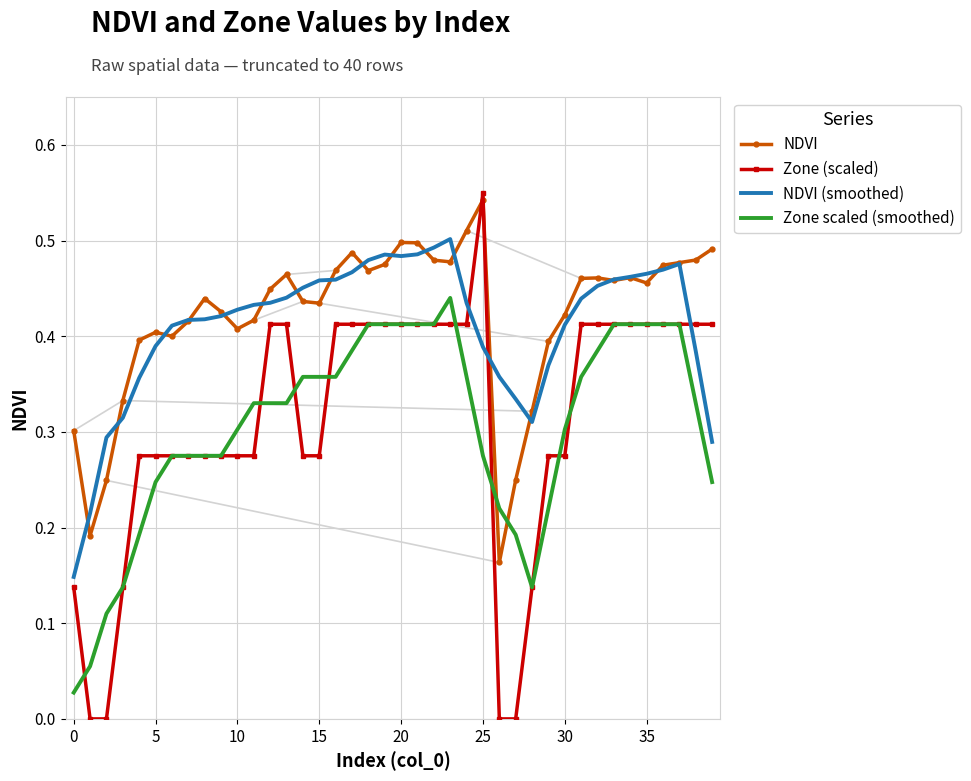

How many series are shown in this chart?

4